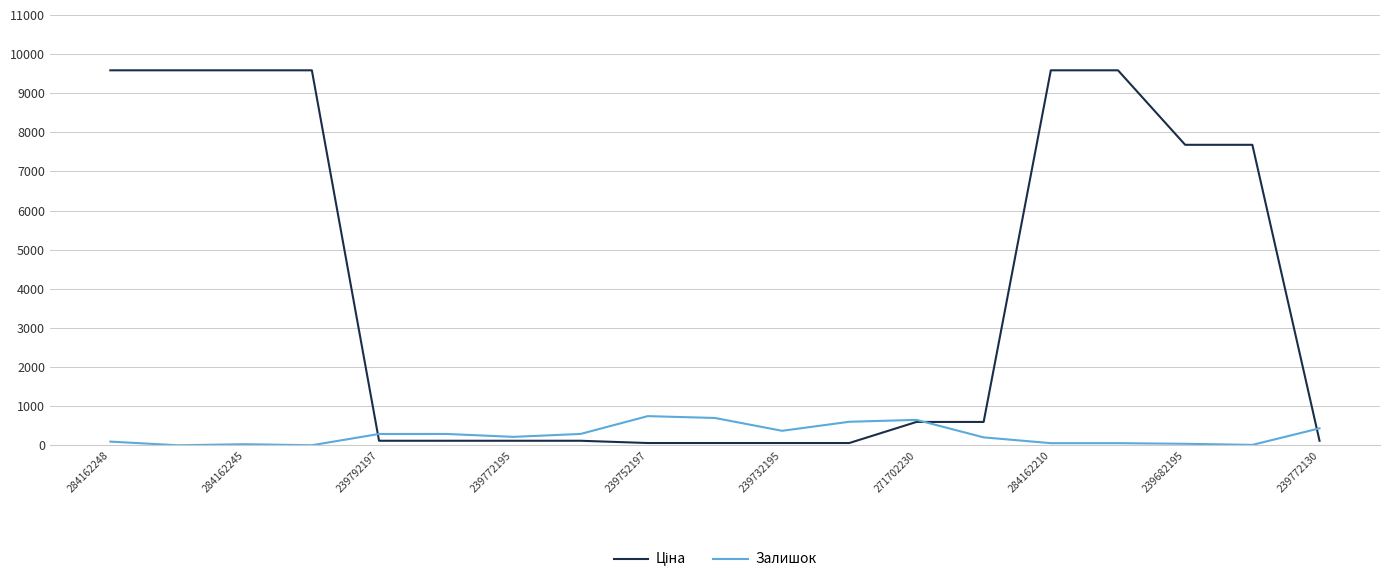

Does the chart have visible grid lines?

Yes